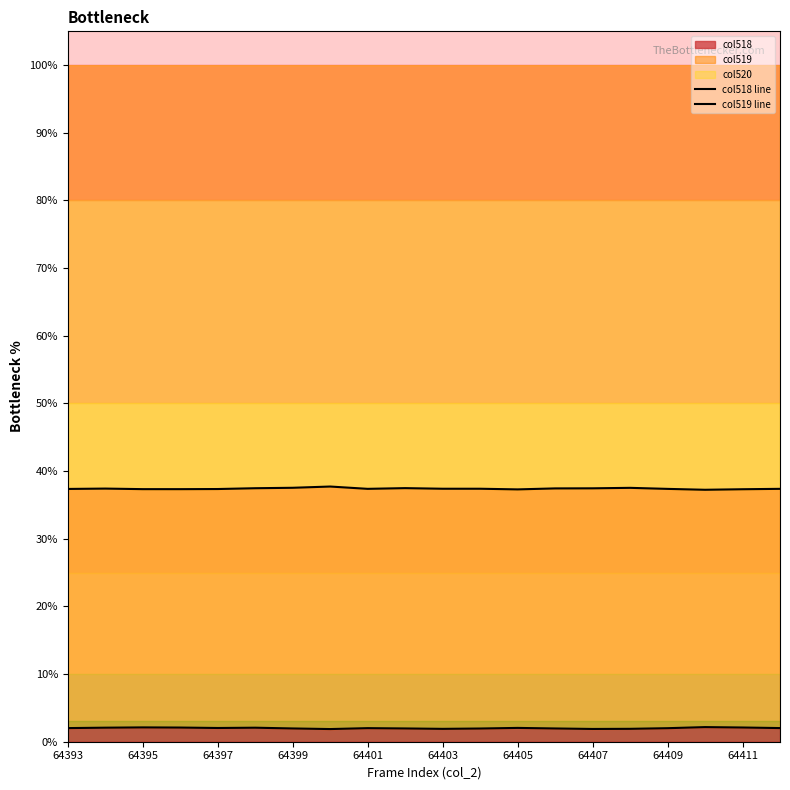

What is the highest value of the col518 series?

2.2